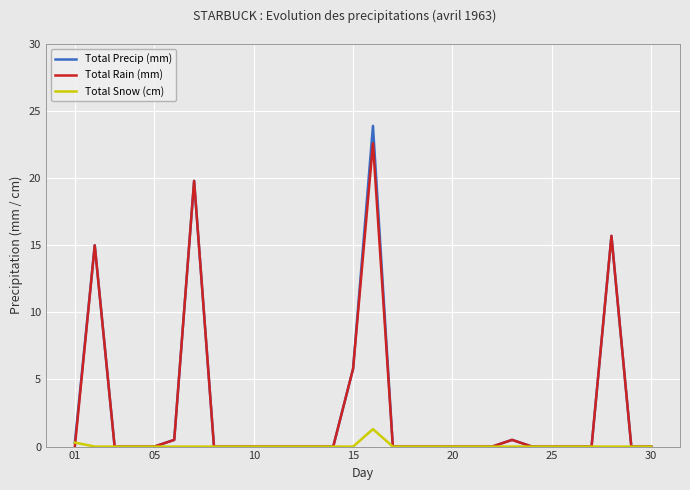

Reading right to left, transcribe all the data shown in this chart.

Total Precip (mm): 0.0	0.0	15.7	0.0	0.0	0.0	0.0	0.5	0.0	0.0	0.0	0.0	0.0	0.0	23.9	5.8	0.0	0.0	0.0	0.0	0.0	0.0	0.0	19.8	0.5	0.0	0.0	0.0	15.0	0.3
Total Rain (mm): 0.0	0.0	15.7	0.0	0.0	0.0	0.0	0.5	0.0	0.0	0.0	0.0	0.0	0.0	22.6	5.8	0.0	0.0	0.0	0.0	0.0	0.0	0.0	19.8	0.5	0.0	0.0	0.0	15.0	0.0
Total Snow (cm): 0.0	0.0	0.0	0.0	0.0	0.0	0.0	0.0	0.0	0.0	0.0	0.0	0.0	0.0	1.3	0.0	0.0	0.0	0.0	0.0	0.0	0.0	0.0	0.0	0.0	0.0	0.0	0.0	0.0	0.3